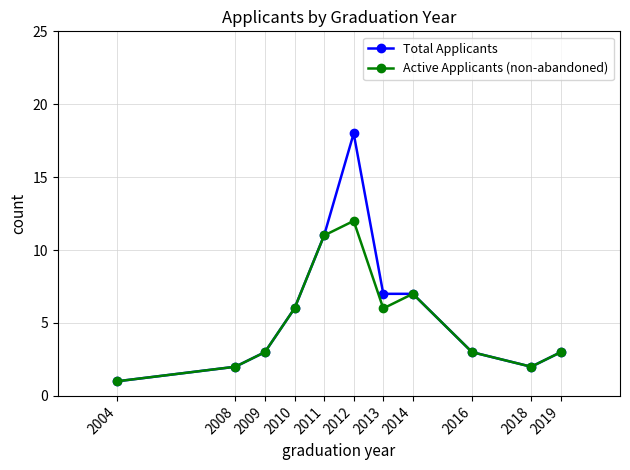

In Active Applicants (non-abandoned), how many points are higher than both neighbors (excluding endpoints)?

2